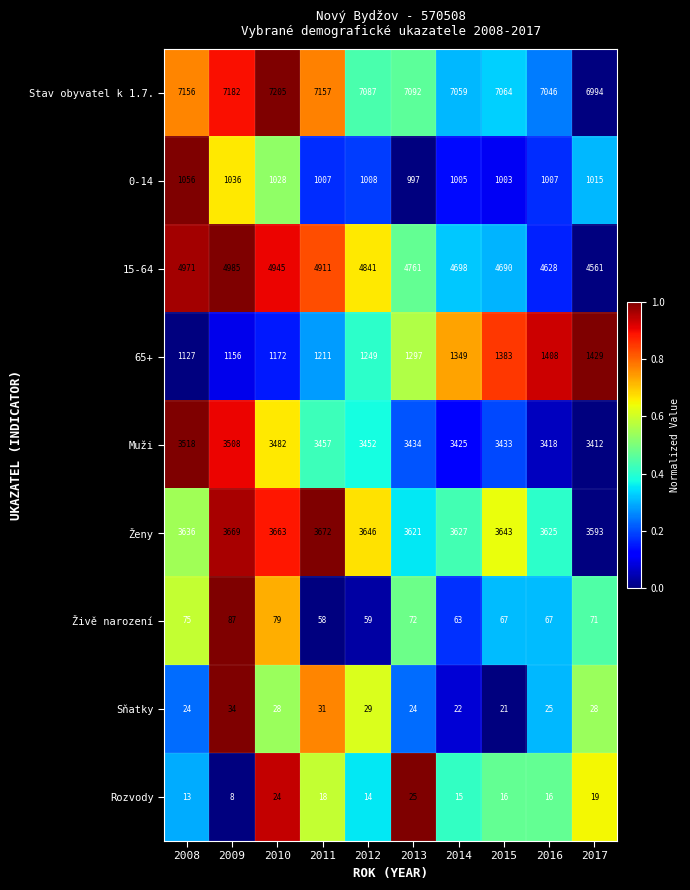

What is the difference between the maximum and minimum values in the Živě narození series?

29